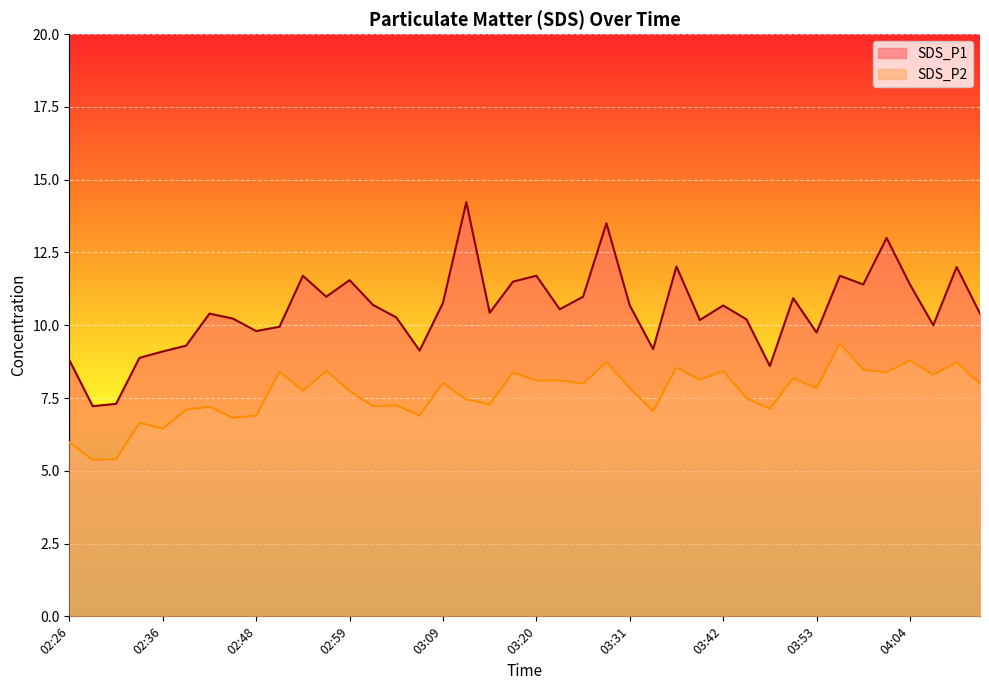

How many data points in SDS_P1 are less than 10?

12